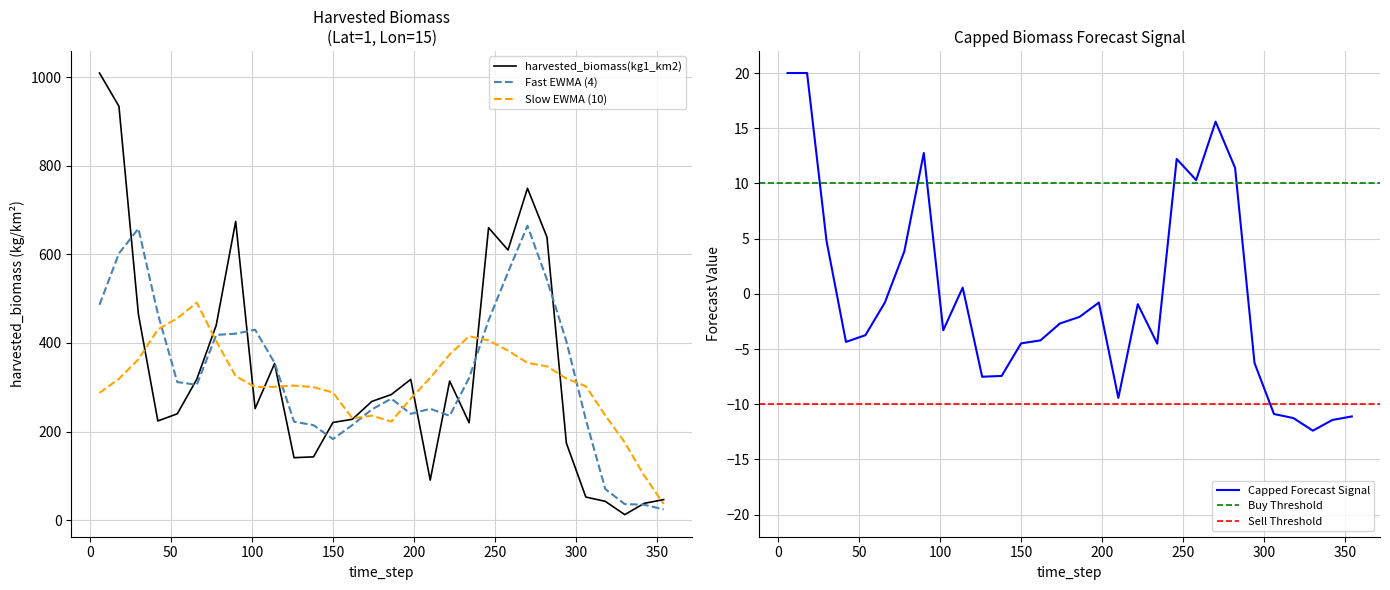

Reading right to left, transcribe all the data shown in this chart.

354=46.3	342=37.8	330=12.3	318=42.3	306=52.0	294=173.7	282=639.1	270=749.3	258=609.9	246=660.2	234=219.8	222=314.0	210=90.3	198=317.8	186=283.5	174=268.0	162=227.7	150=220.5	138=142.8	126=140.9	114=353.5	102=251.8	90=674.5	78=440.0	66=318.0	54=240.0	42=223.9	30=465.0	18=934.5	6=1009.7